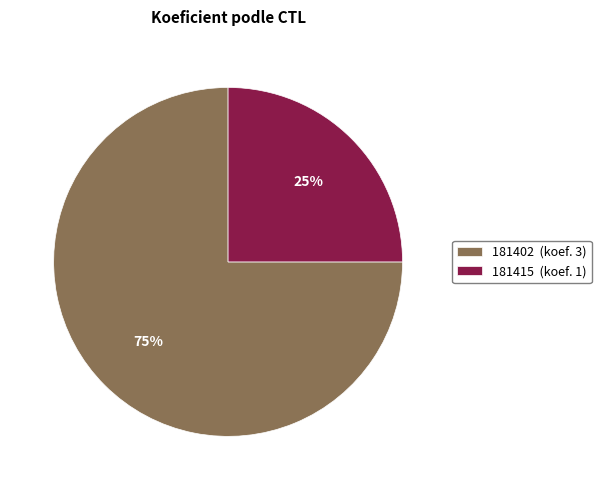

The 181402 slice represents 87% of the pie. True or false?

False